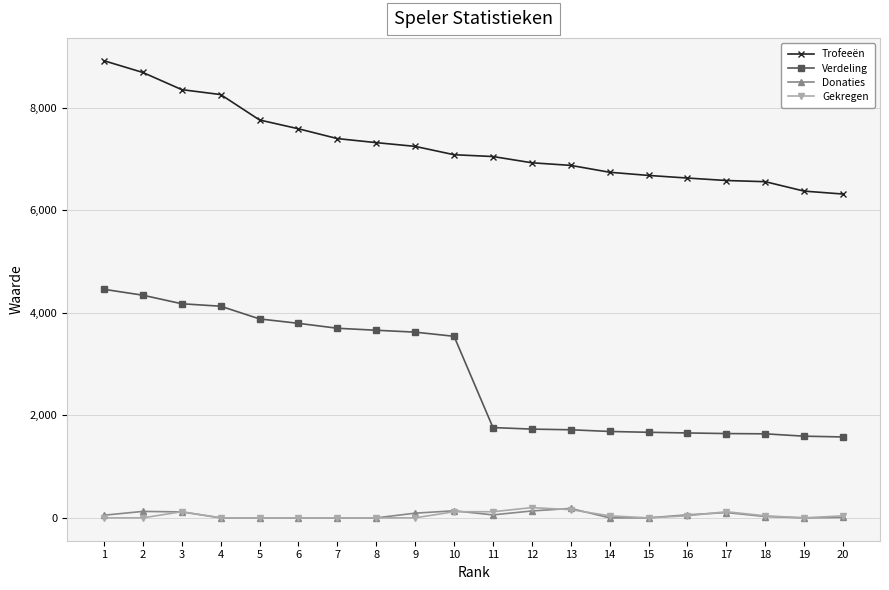

True or false: Verdeling and Donaties cross at least once.

False